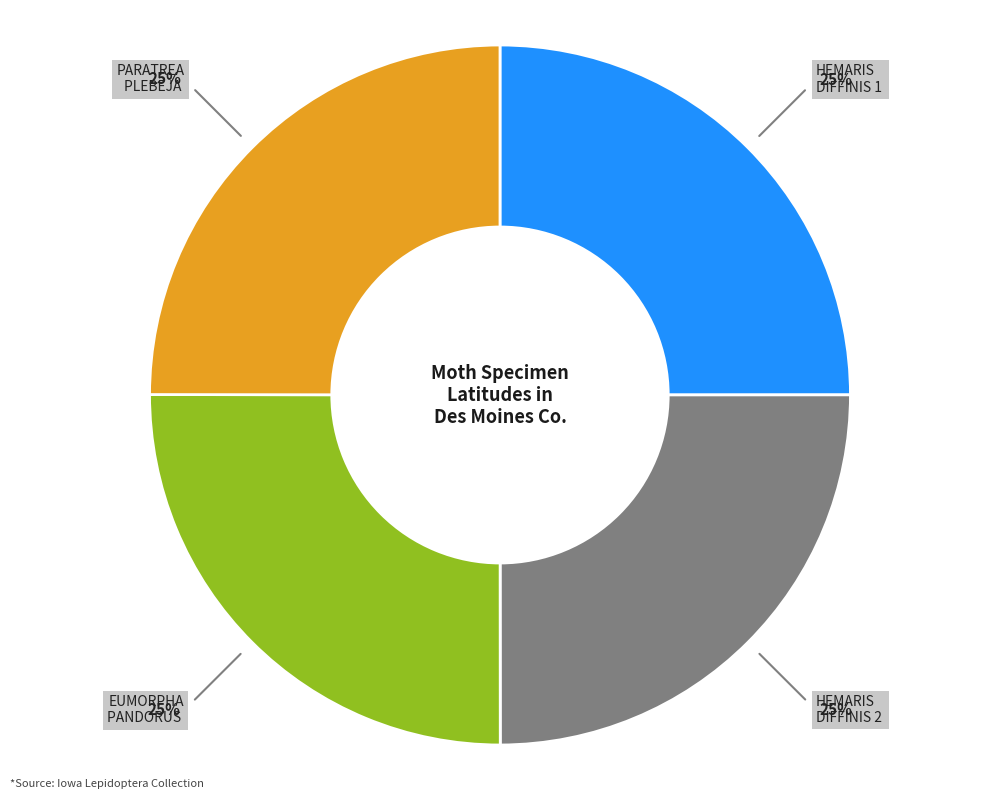

Is there a majority slice in this chart?

No